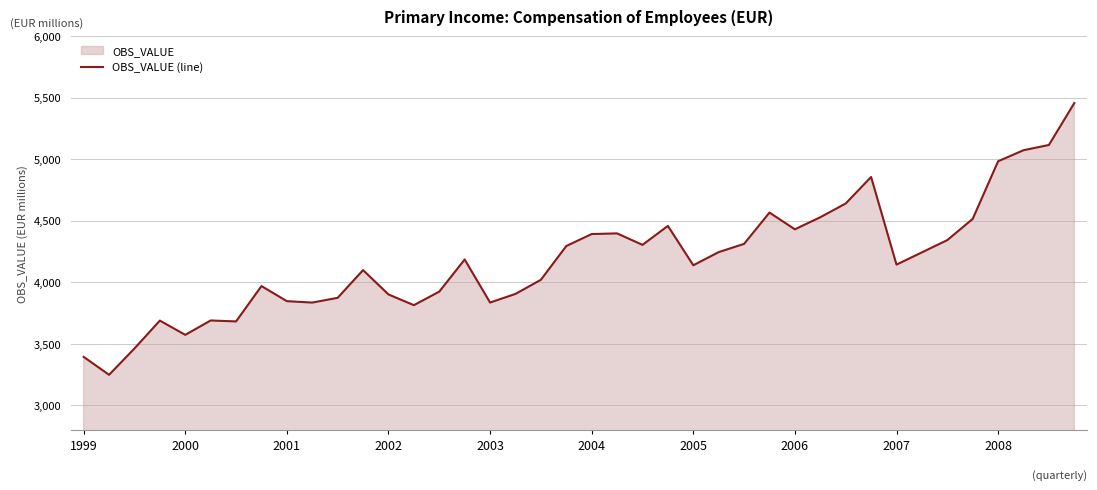

What is the ratio of the value at 2001 to the value at 1999?

1.1